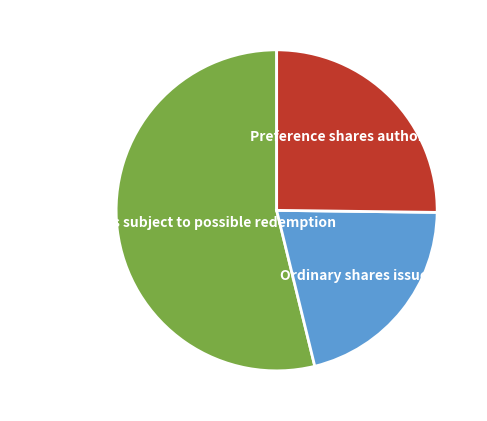

Combined, do Preference shares authorized and Ordinary shares subject to possible redemption account for over 50%?

Yes